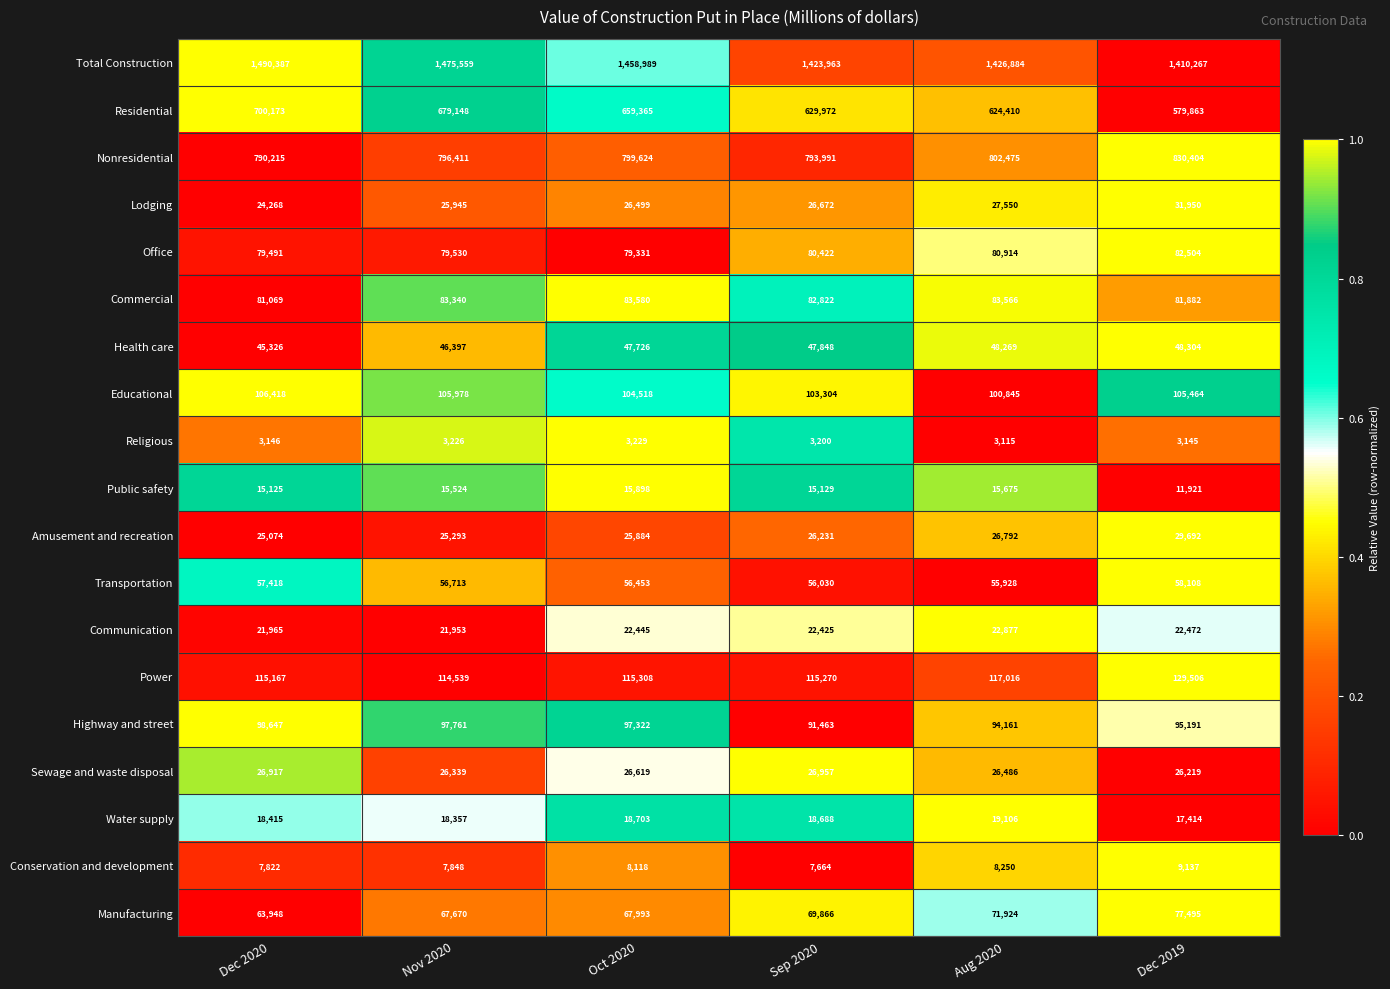

Which series changed the most between Nov 2020 and Aug 2020?

Residential